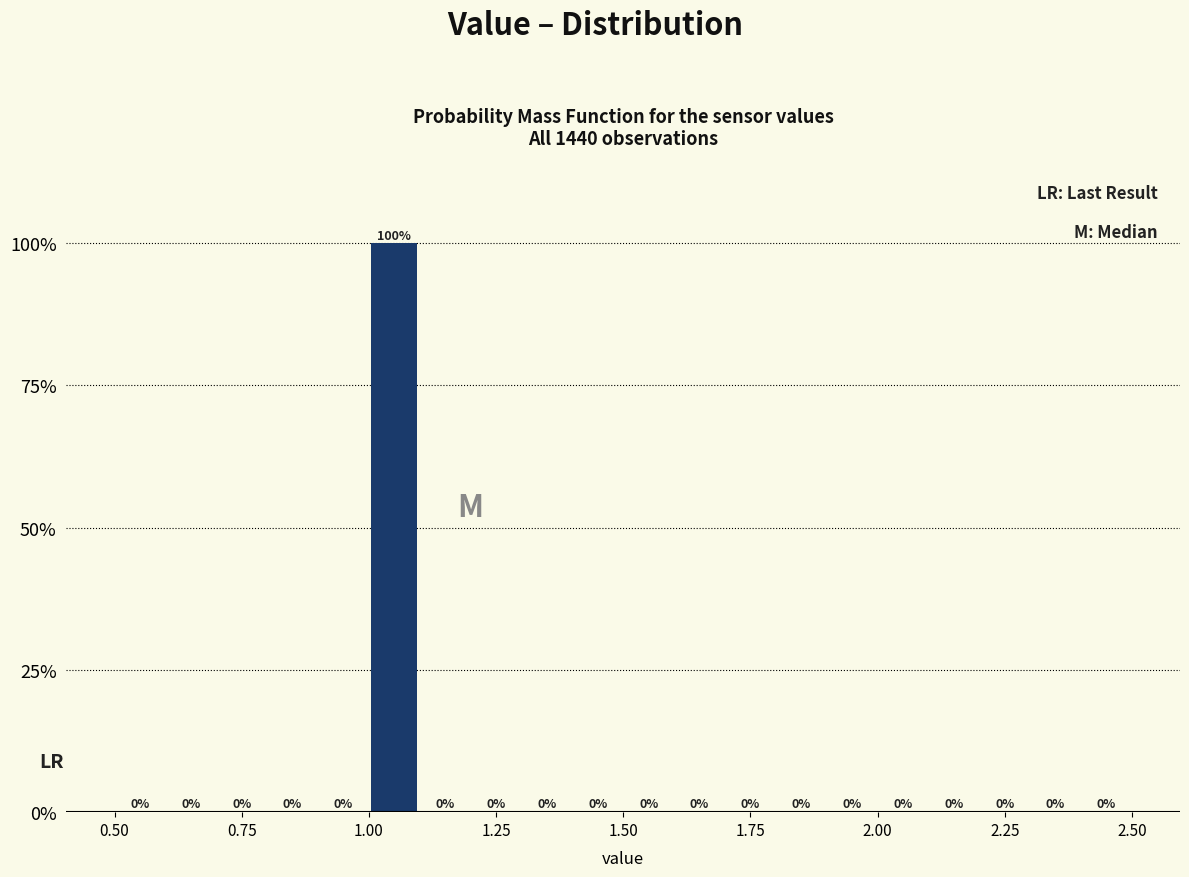

Around what value on the x-axis is the tallest bar? Give the approximate position of its centre, as read against the axis.

1.05